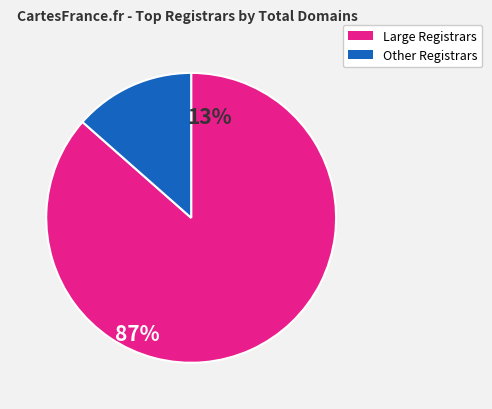

Is there any slice that represents more than half of the pie?

Yes